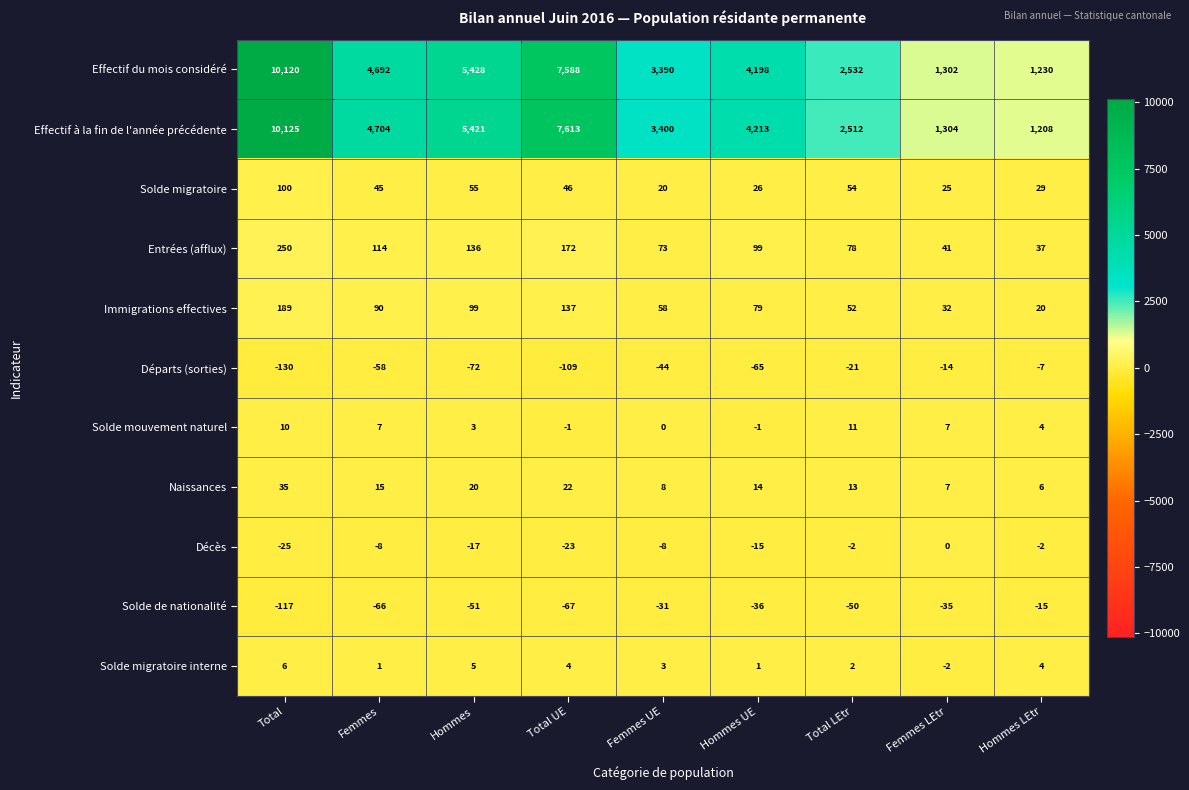

How many series are shown in this chart?

11